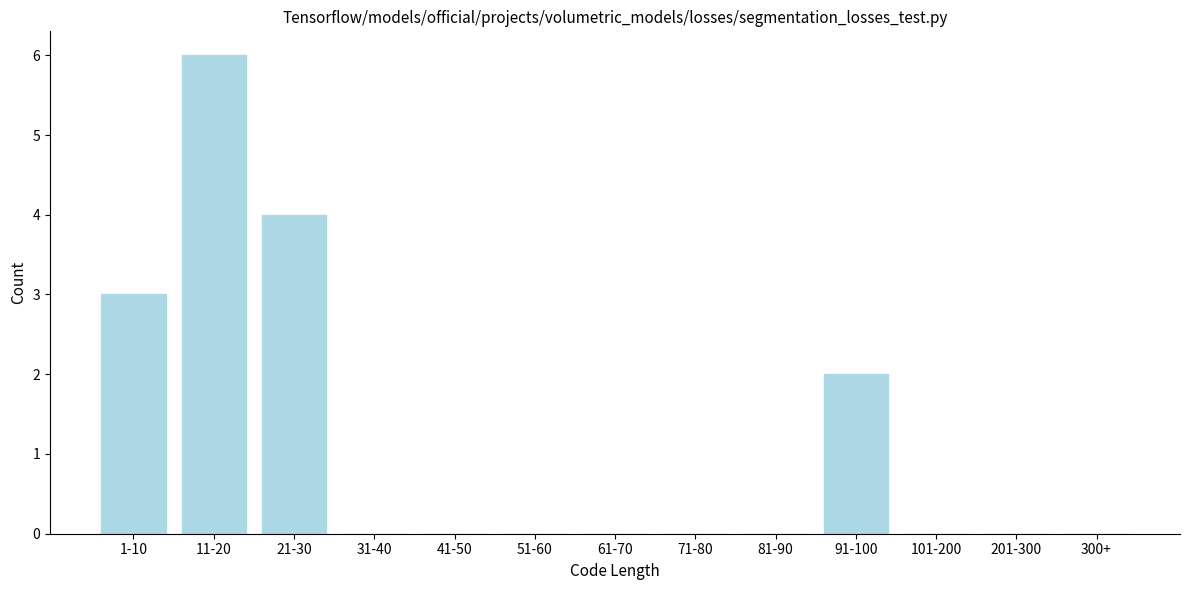

Reading left to right, transcribe all the data shown in this chart.

1-10=3	11-20=6	21-30=4	31-40=0	41-50=0	51-60=0	61-70=0	71-80=0	81-90=0	91-100=2	101-200=0	201-300=0	300+=0